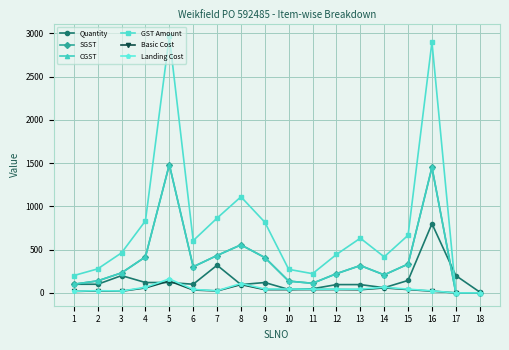

True or false: CGST and Basic Cost intersect in this chart.

False